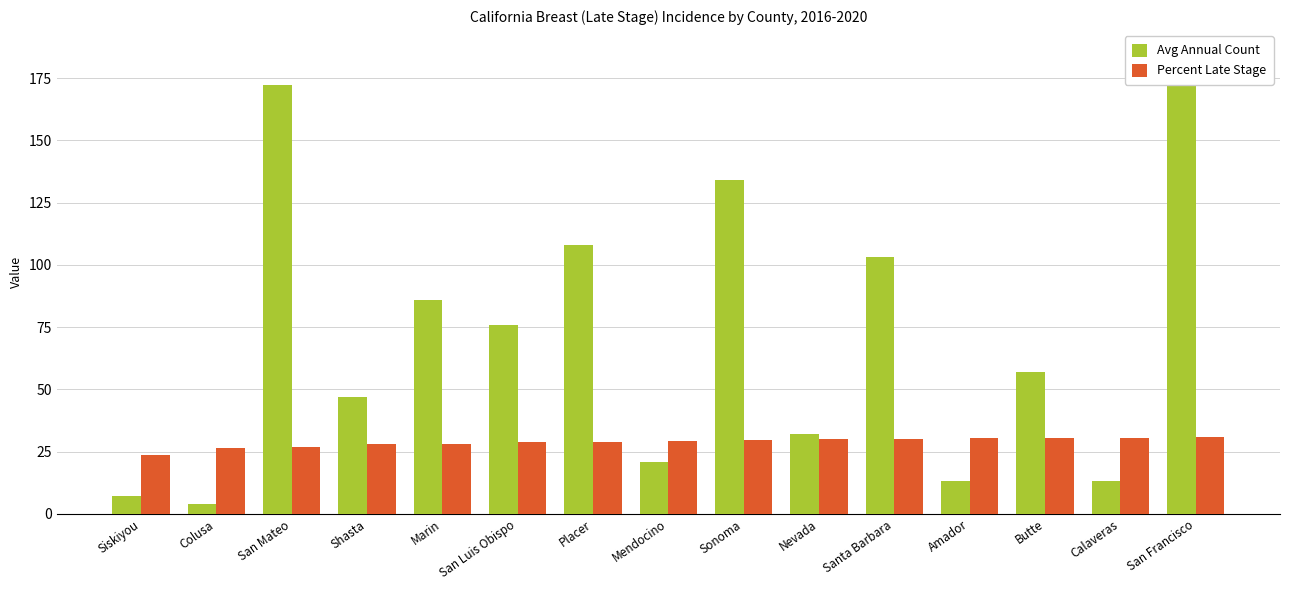

What is the label of the 7th bar from the right?

Sonoma